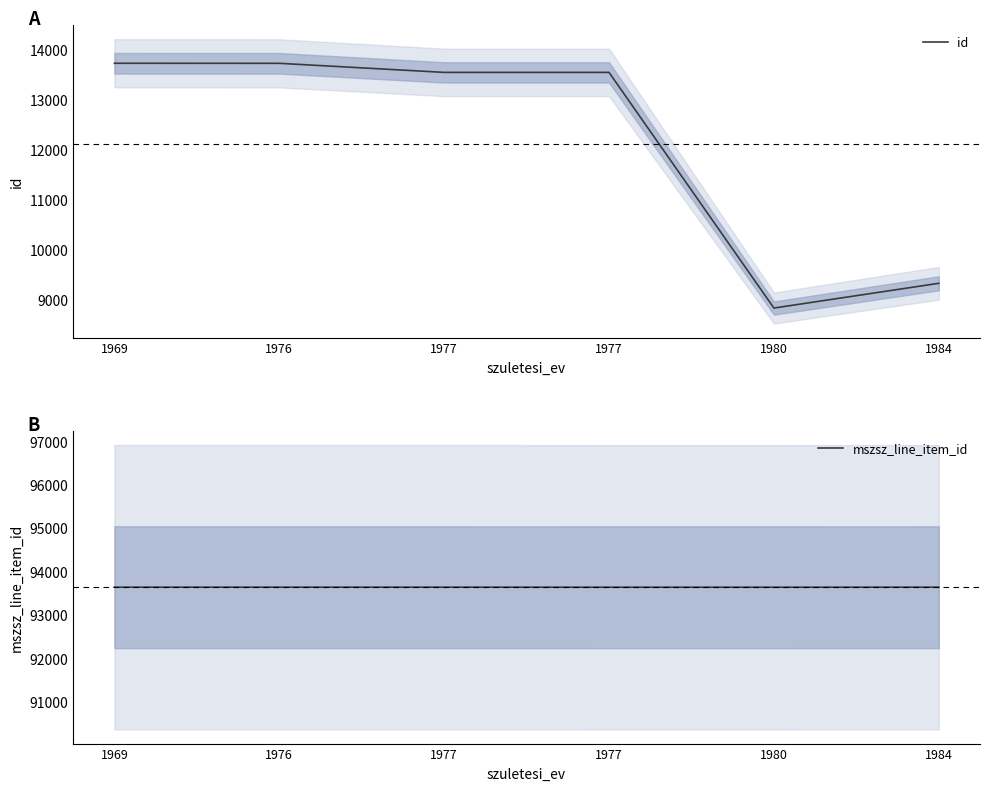

Reading left to right, extract all data points from this chart.

id: 13723	13722	13541	13541	8836	9330
mszsz_line_item_id: 93642	93642	93642	93641	93641	93642